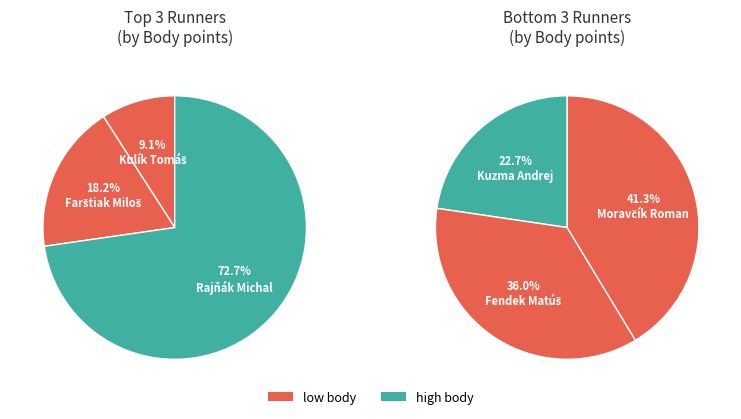

Is Kulík Tomáš the majority of the pie?

No